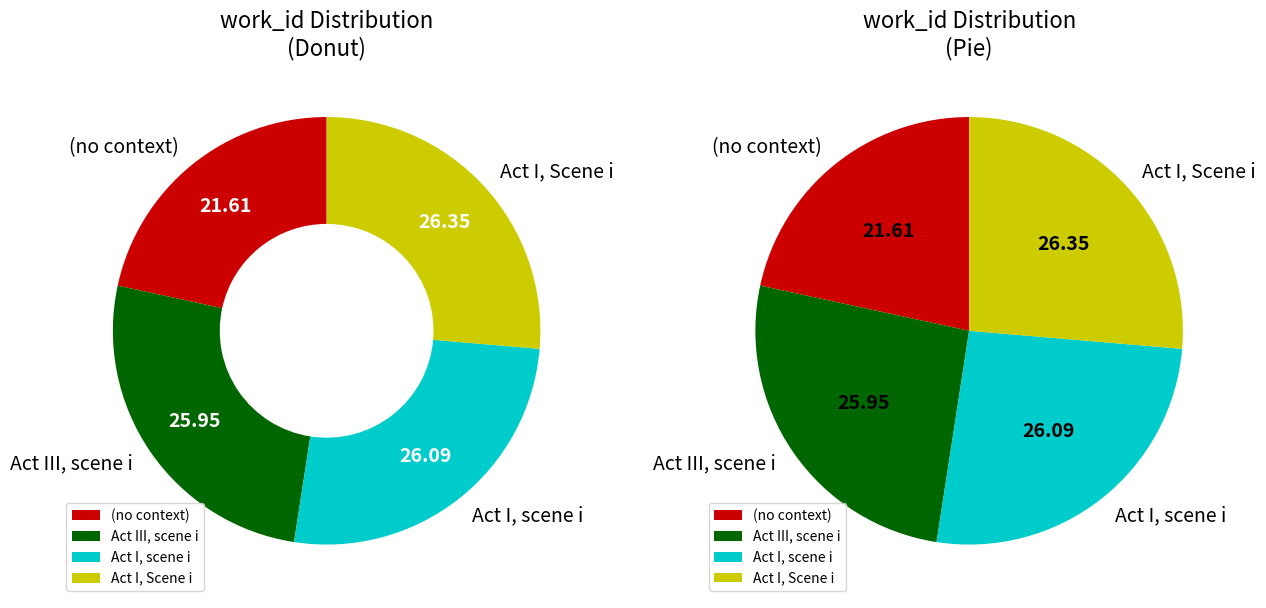

Is there any slice that represents more than half of the pie?

No